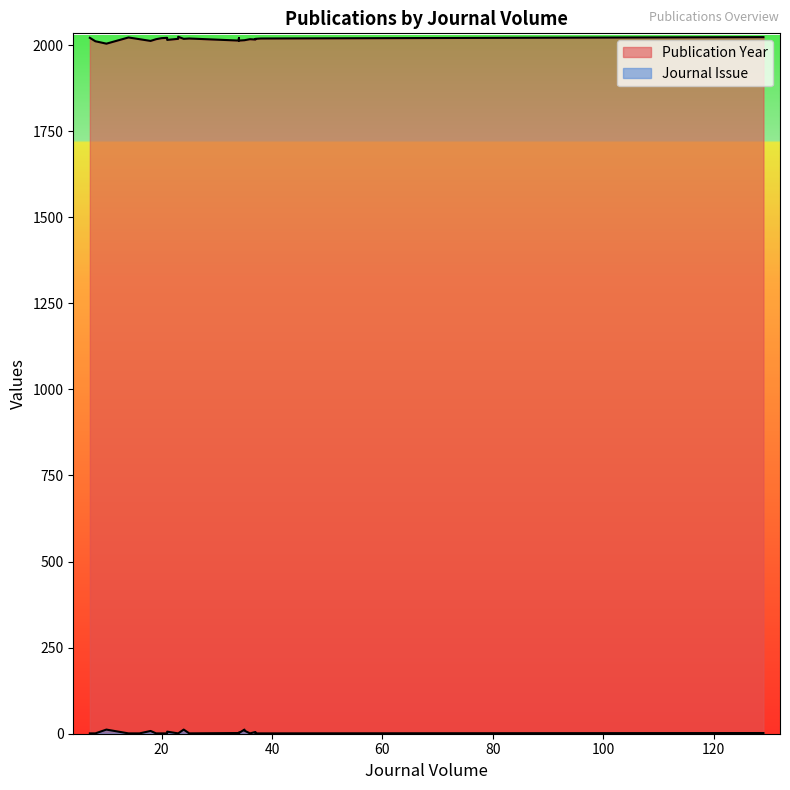

Which series has the largest total across all categories?

Publication Year